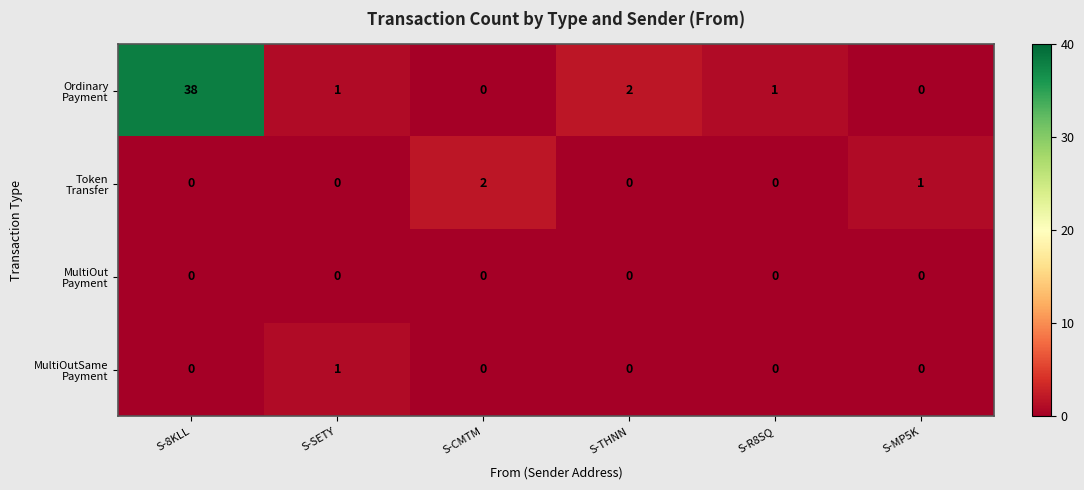

Which label corresponds to the largest value in the chart?

S-8KLL